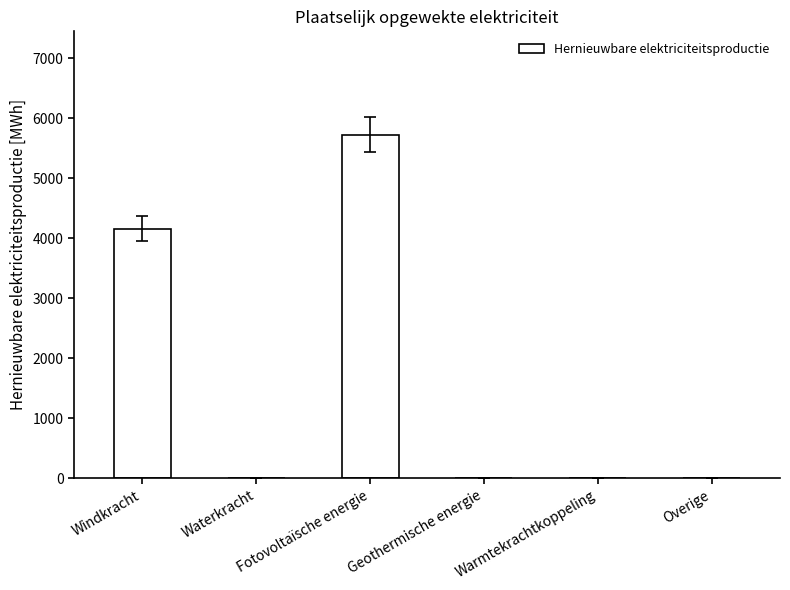

What is the sum of all values?

9893.6